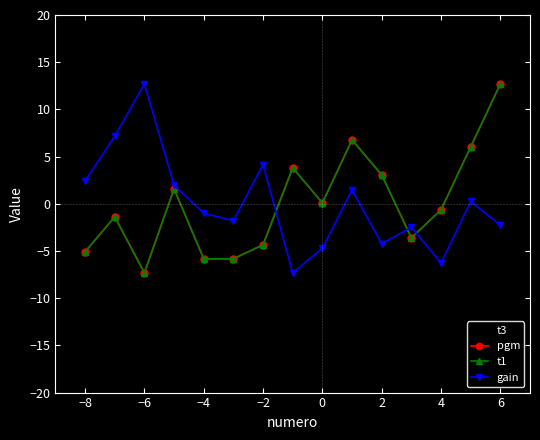

How many lines are shown in the chart?

4